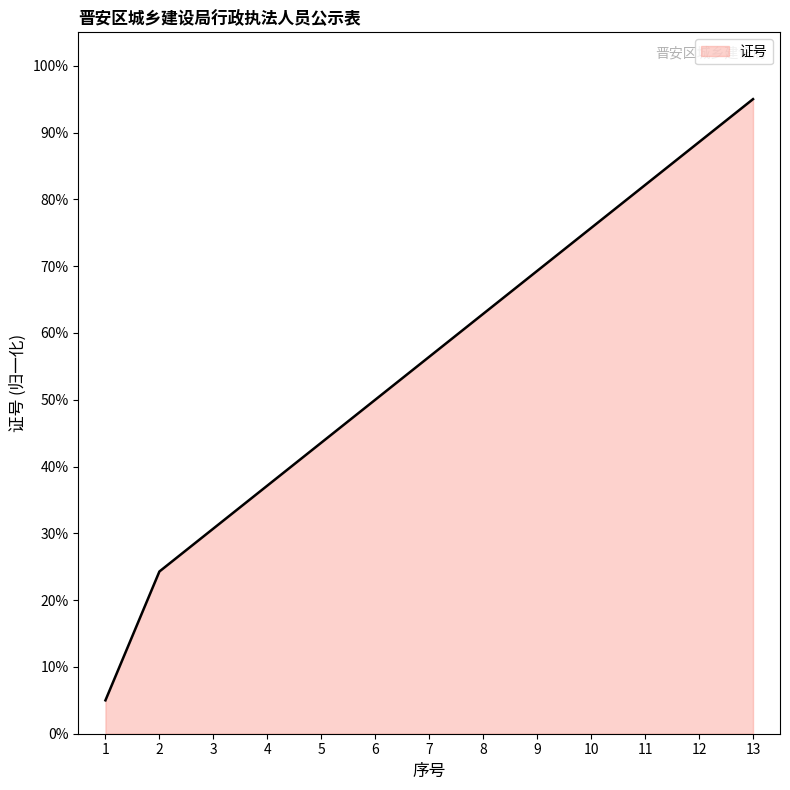

The chart shows a value of 43.6 at 5. True or false?

True